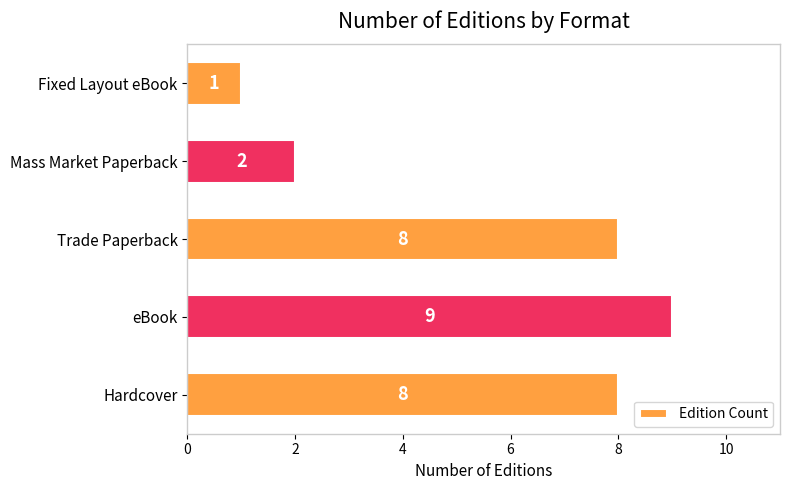

What is the ratio of the value at eBook to the value at Fixed Layout eBook?

9.0